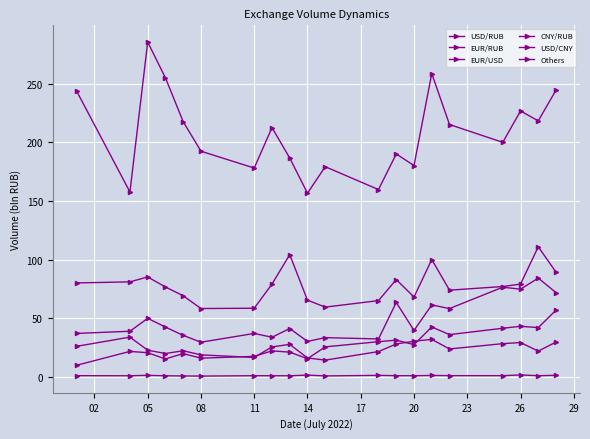

Reading left to right, what are all the values shown in this chart?

USD/RUB: 243.5	157.6	285.4	254.9	217.5	192.4	178.0	212.5	186.5	156.5	179.2	159.7	190.0	180.1	258.6	215.1	199.9	226.7	218.2	244.4
EUR/RUB: 80.0	81.0	85.2	76.6	69.1	58.2	58.5	79.1	104.2	65.4	59.4	65.0	82.9	68.0	100.0	73.9	77.0	79.1	110.9	89.2
EUR/USD: 26.0	33.9	22.7	19.9	22.2	18.7	16.5	25.5	27.7	16.1	14.2	21.5	28.0	30.4	31.9	23.8	28.3	29.2	21.9	29.6
CNY/RUB: 37.0	38.9	49.9	42.4	35.3	29.5	37.0	33.7	41.2	30.2	33.4	32.3	63.4	39.5	61.3	58.2	76.4	74.7	84.2	71.8
USD/CNY: 9.9	21.7	20.6	15.2	19.9	15.9	17.5	22.1	21.1	15.4	25.5	30.0	31.3	27.4	42.5	36.0	41.4	43.1	42.0	56.9
Others: 1.0	0.9	1.3	0.9	0.7	0.6	1.0	0.9	0.9	1.5	0.8	1.2	1.0	0.9	1.2	1.0	1.0	1.6	1.0	1.3